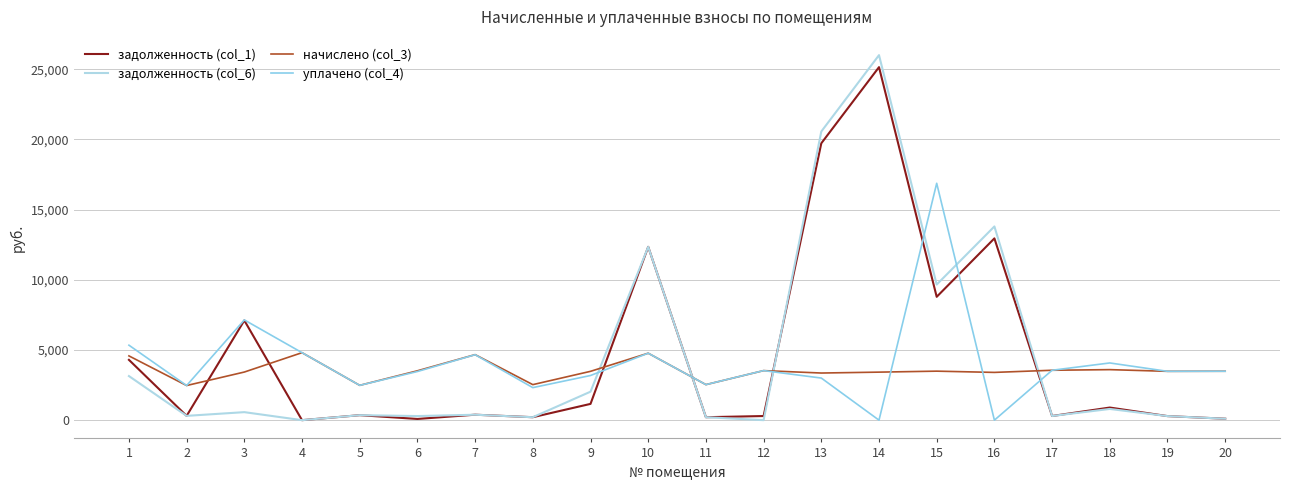

What is the sum of all задолженность (col_6) values?

91372.0